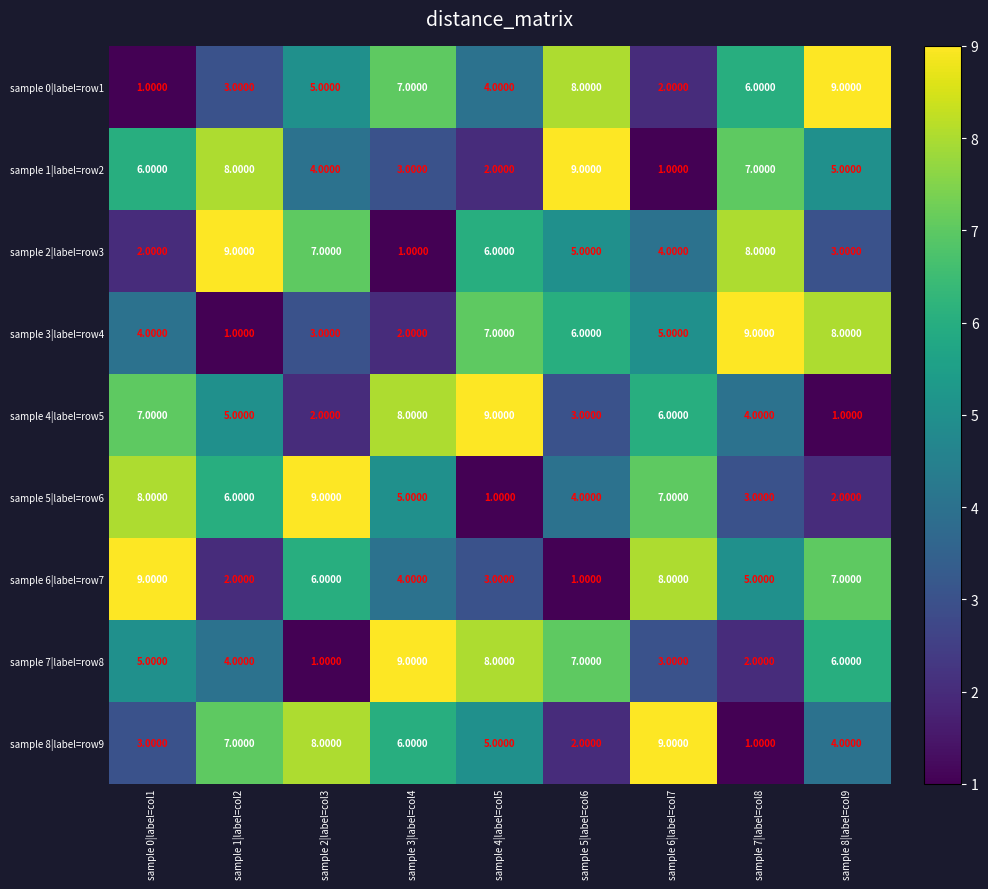

At sample 1|label=col2, list the series in order from largest to smallest.

sample 2|label=row3, sample 1|label=row2, sample 8|label=row9, sample 5|label=row6, sample 4|label=row5, sample 7|label=row8, sample 0|label=row1, sample 6|label=row7, sample 3|label=row4